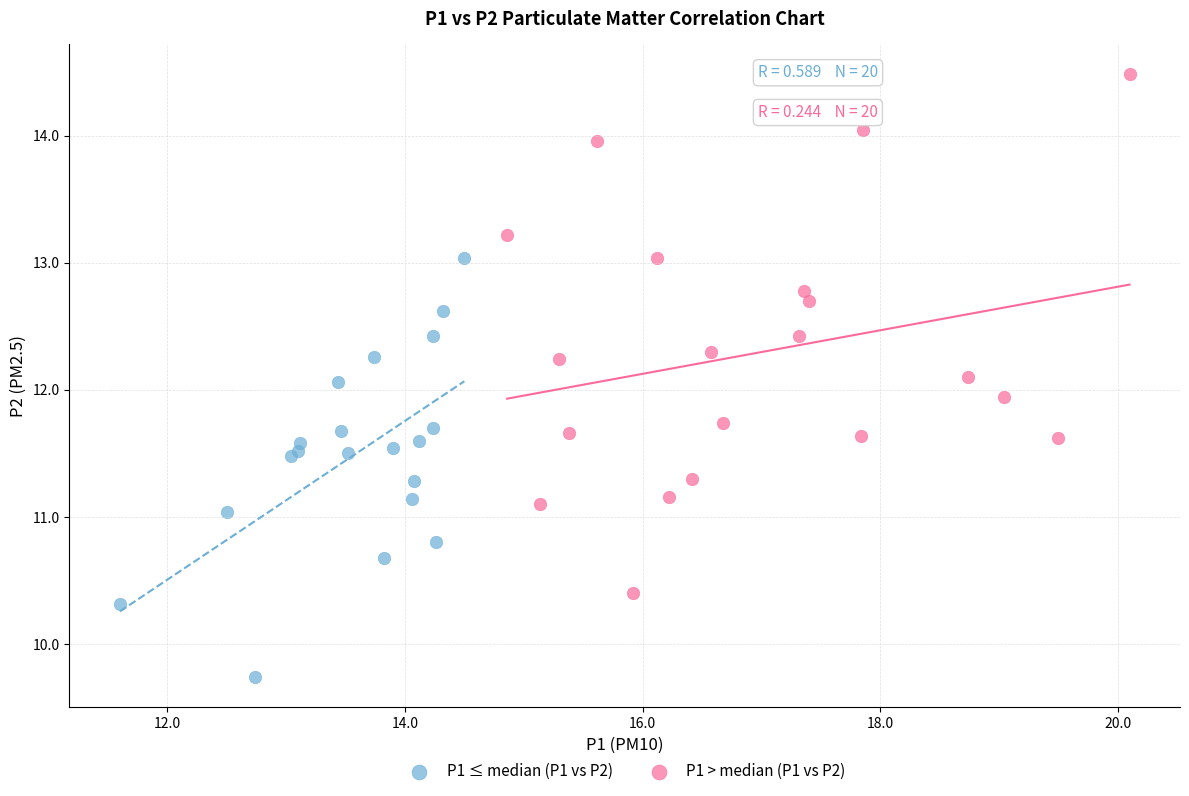

Which series reaches the maximum Y coordinate?

P1 > median (P1 vs P2)